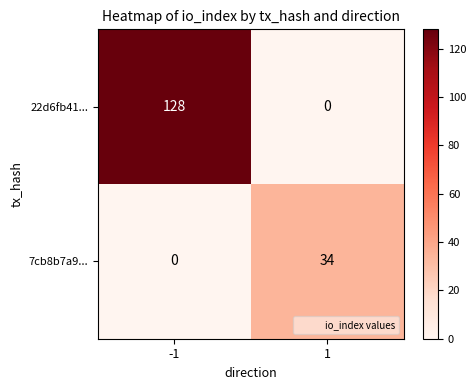

The value of 7cb8b7a9... at 1 is 34. True or false?

True